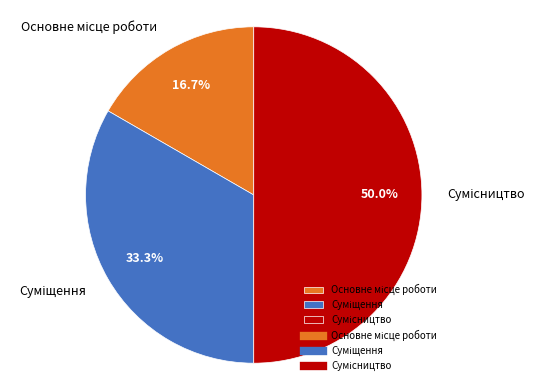

What is the ratio of the value at Суміщення to the value at Основне місце роботи?

2.0